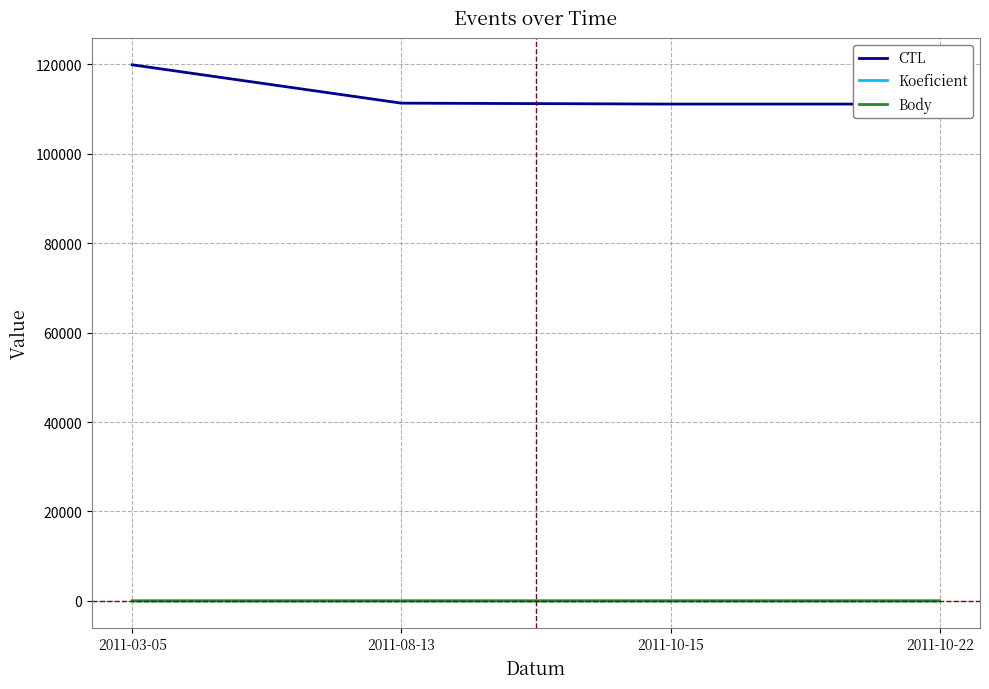

List the labels in order of Body value, largest first.

2011-10-15, 2011-10-22, 2011-08-13, 2011-03-05